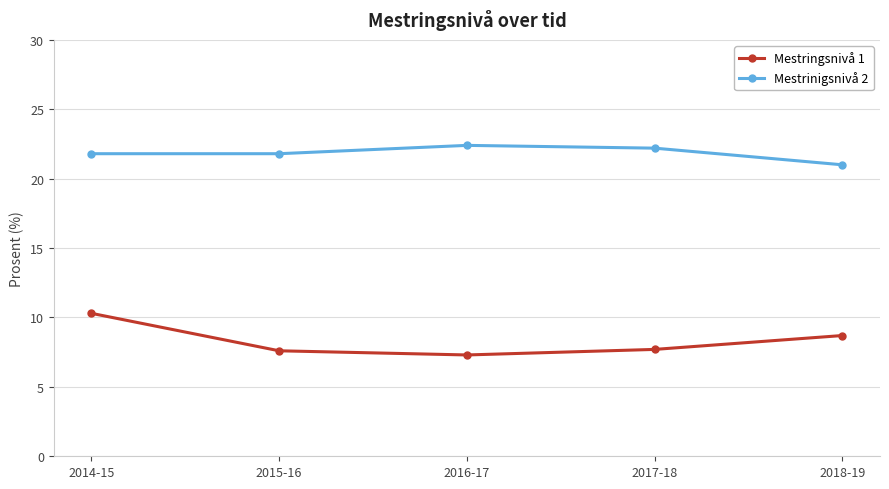

Is the value of Mestringsnivå 1 at 2015-16 greater than the value of Mestrinigsnivå 2 at 2014-15?

No